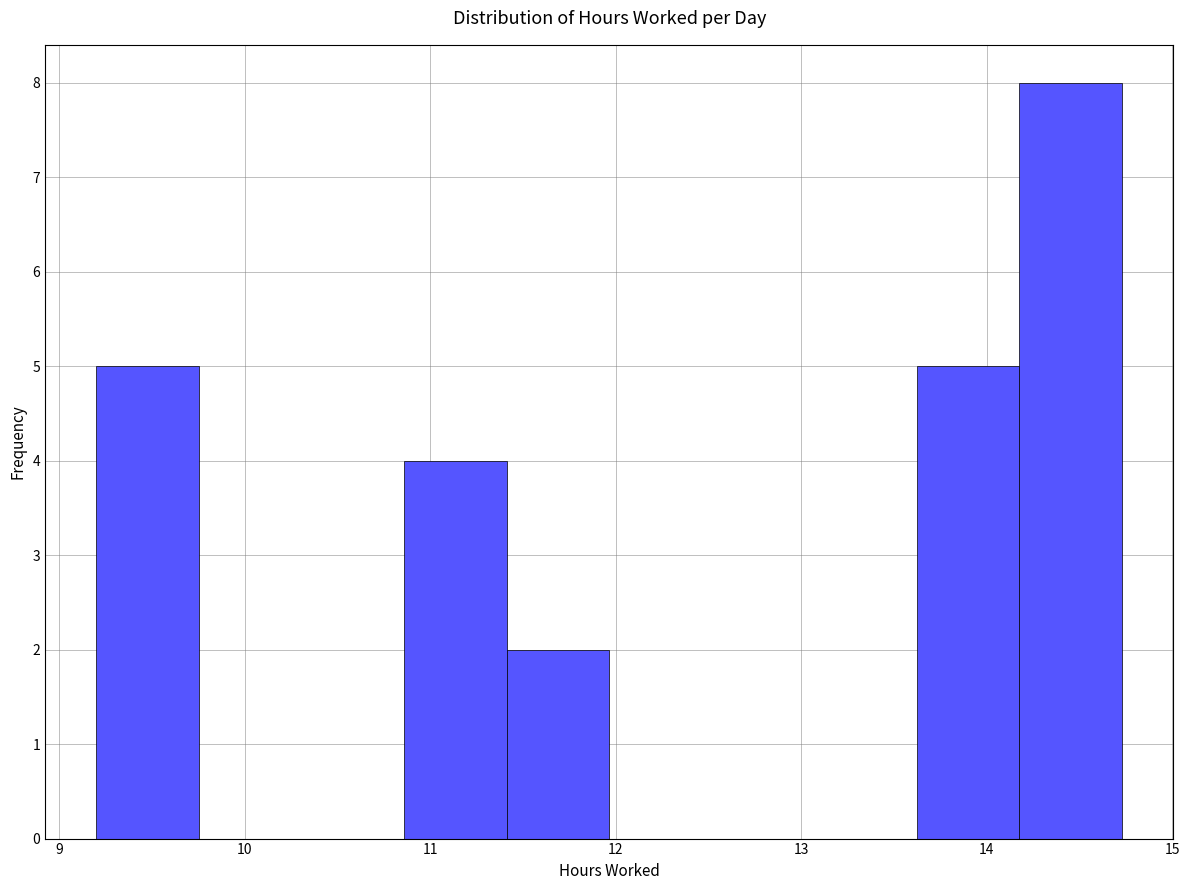

What is the height of the bar covering 10.9 to 11.4 on the x-axis? Neither the bar edges nor the heights are printed on the chart, so give them approximately, as read against the axes.

4